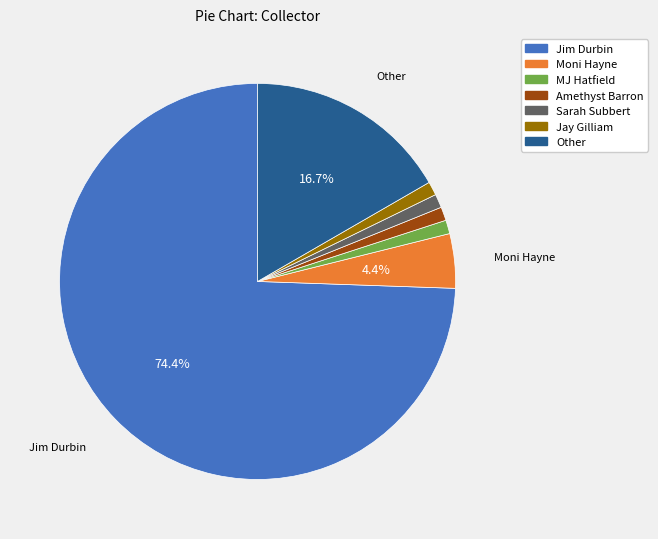

To the nearest percent, what is the average slice percentage?

14%